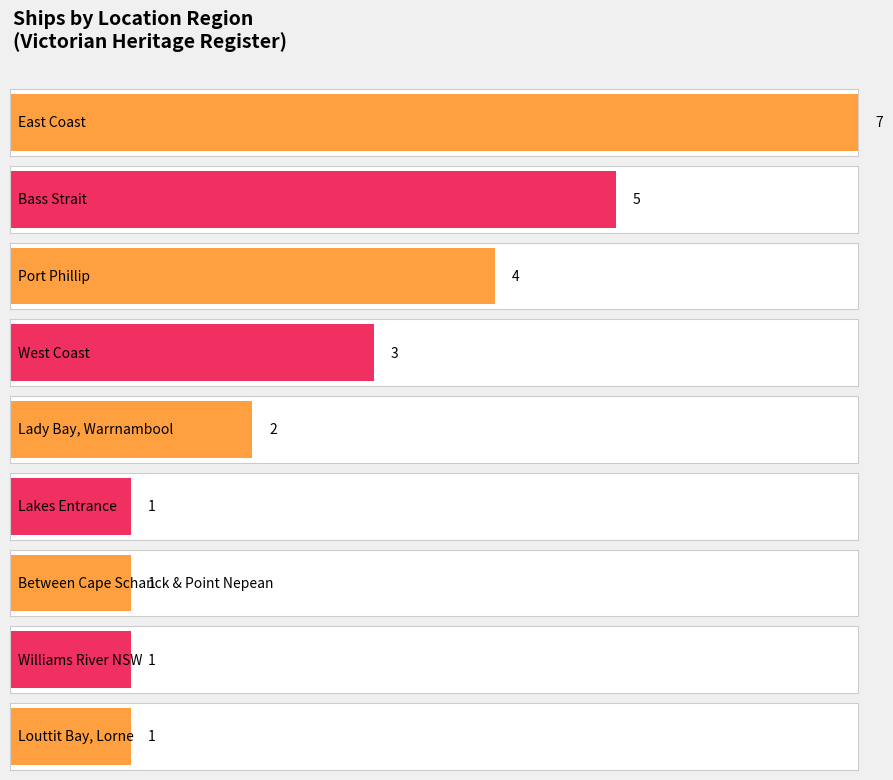

How many series are shown in this chart?

2